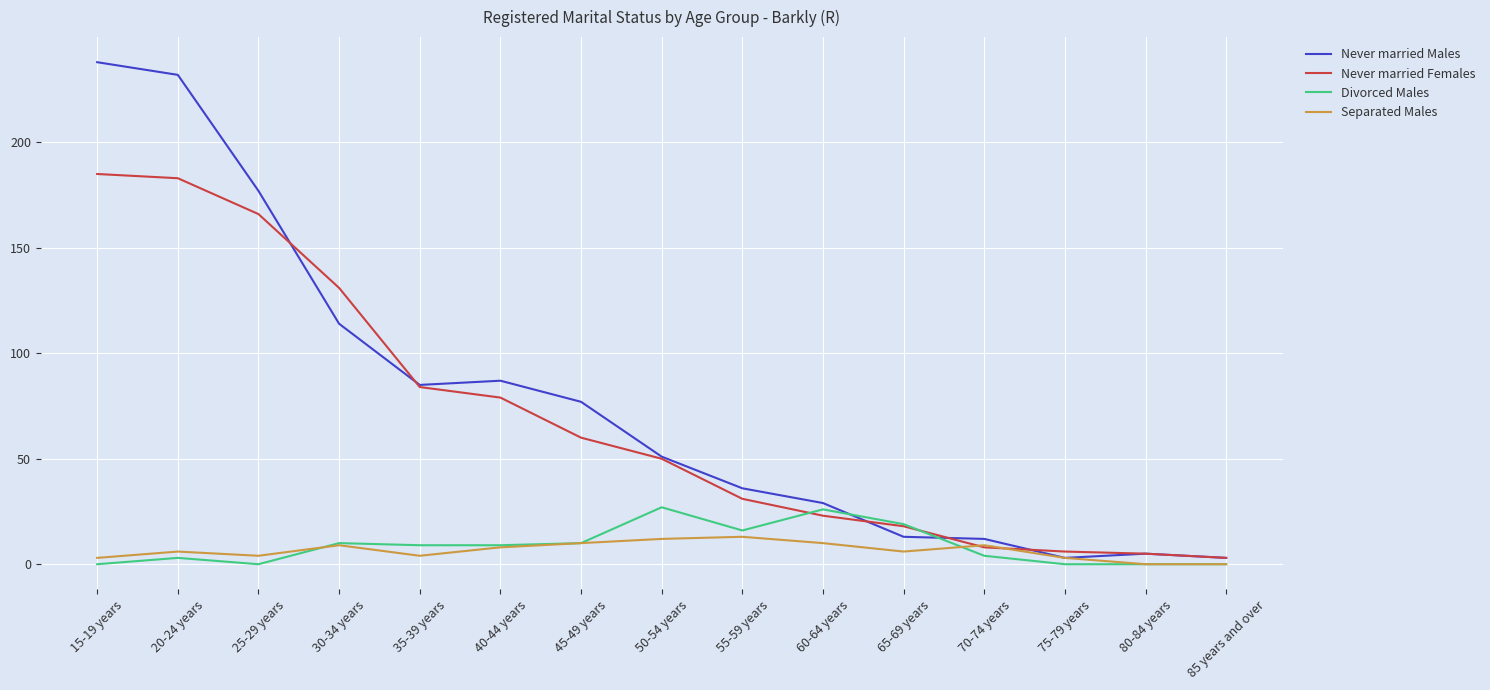

Is the value of Never married Males at 25-29 years greater than the value of Never married Females at 60-64 years?

Yes